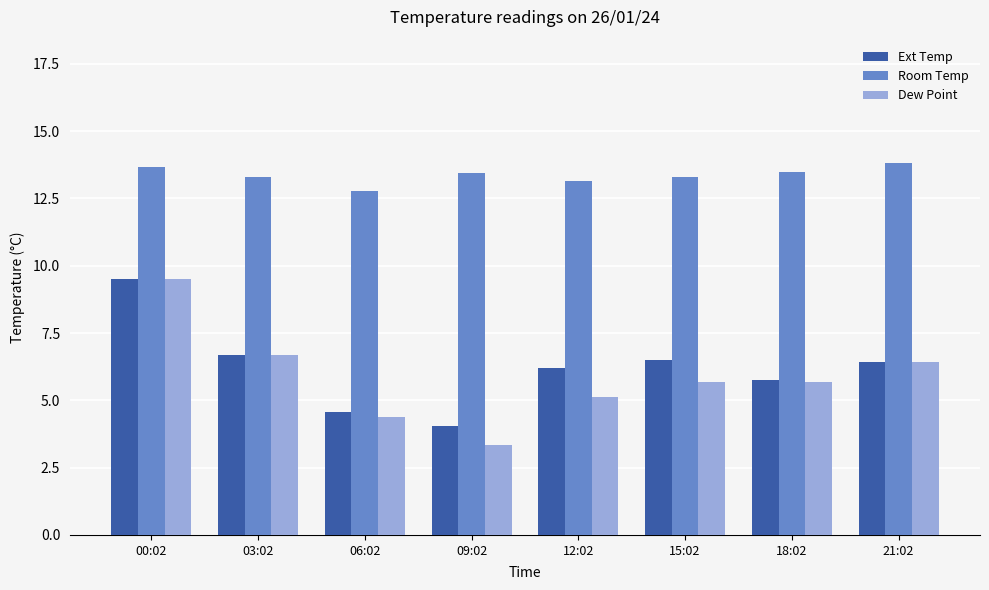

What is the label of the 4th bar from the right?

12:02